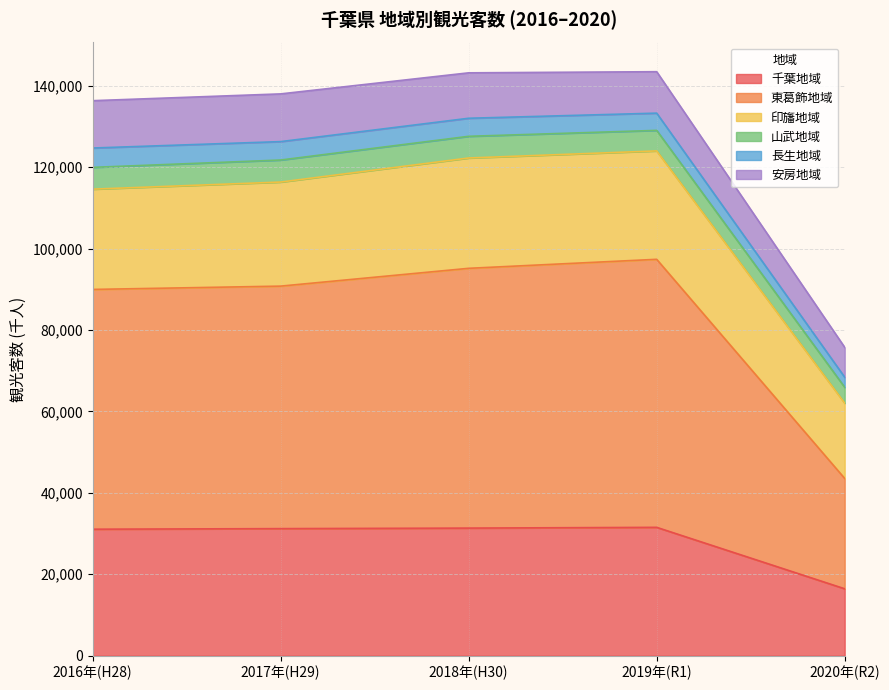

True or false: 千葉地域 has a value of 54768 at 2019年(R1).

False